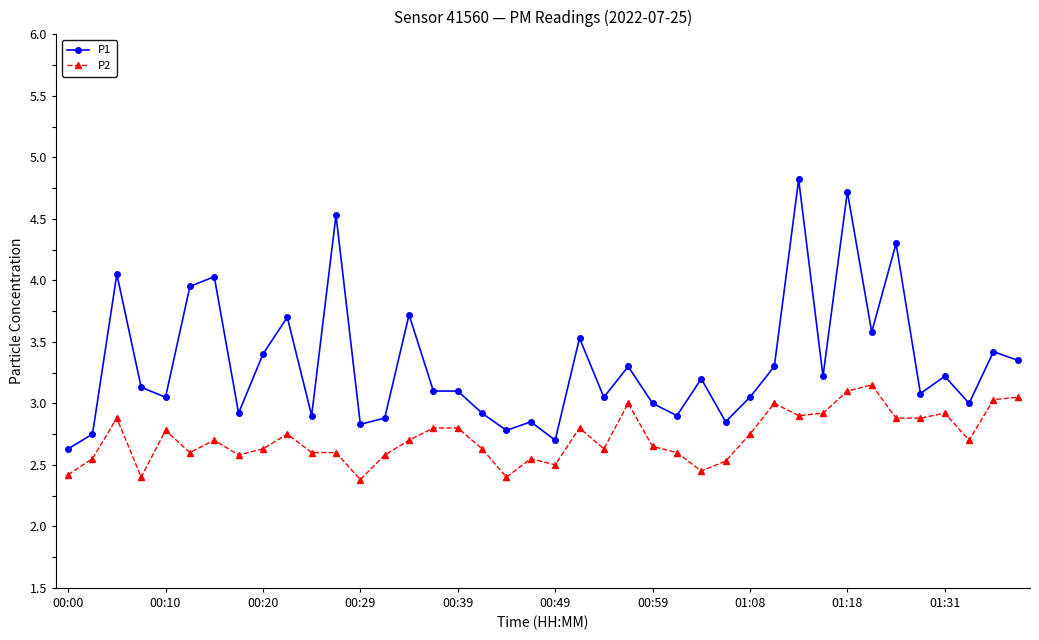

What is the average value of the P2 series?

2.7